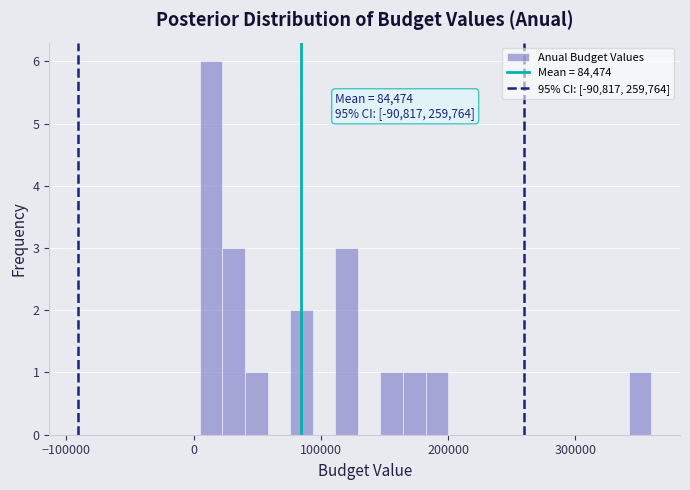

Around what value on the x-axis is the tallest bar? Give the approximate position of its centre, as read against the axis.

10000